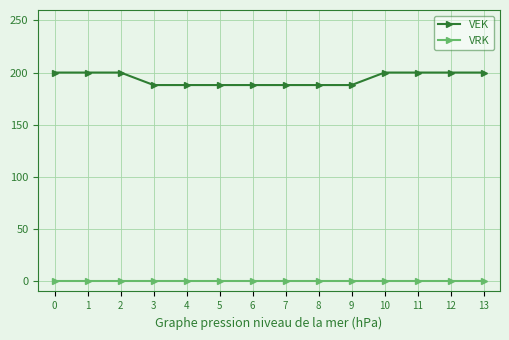

Rank the series by their average value, from highest to lowest.

VEK, VRK